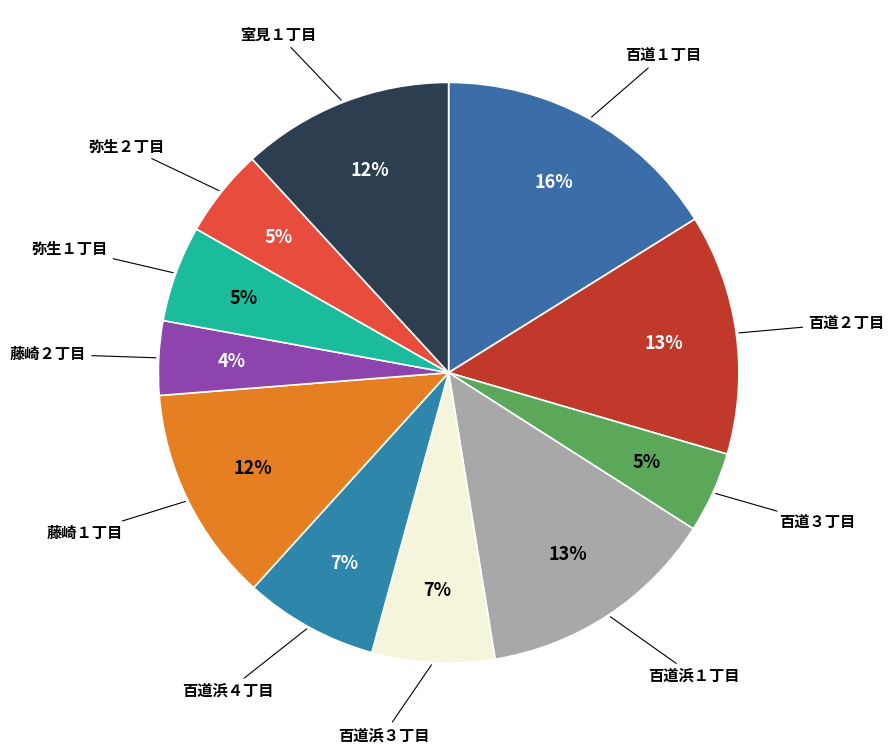

Combined, do 百道２丁目 and 百道浜３丁目 account for over 50%?

No